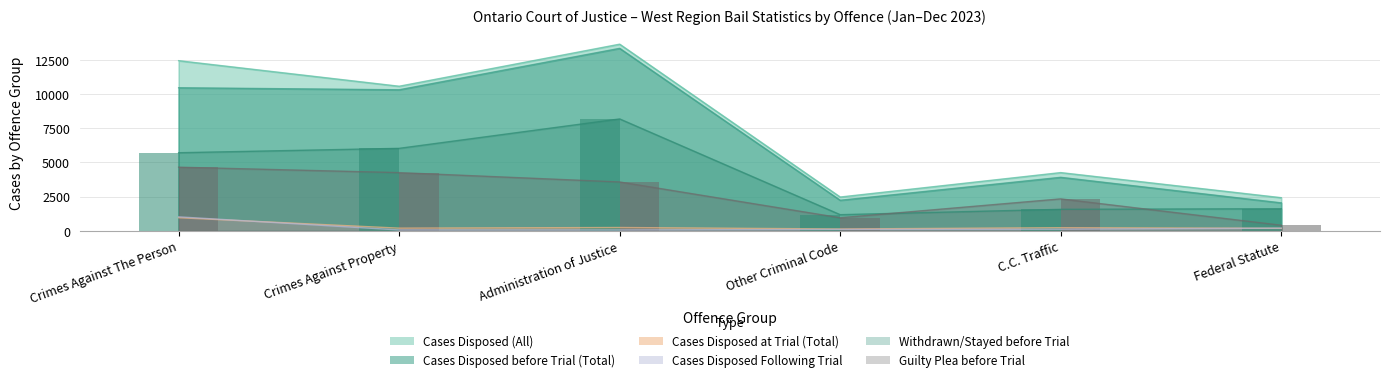

How many distinct data groups are displayed?

6